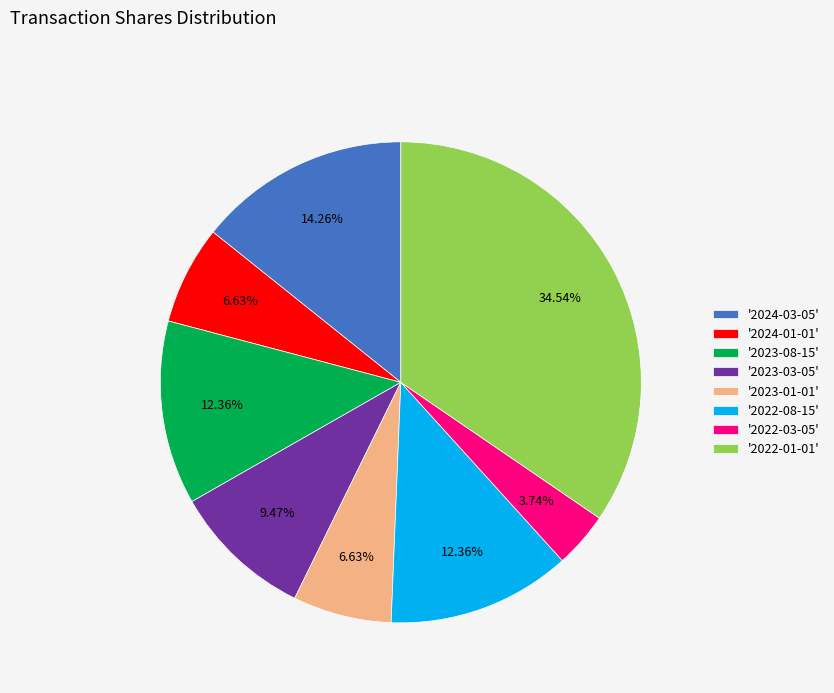

Between '2023-03-05' and '2024-03-05', which is larger?

'2024-03-05'